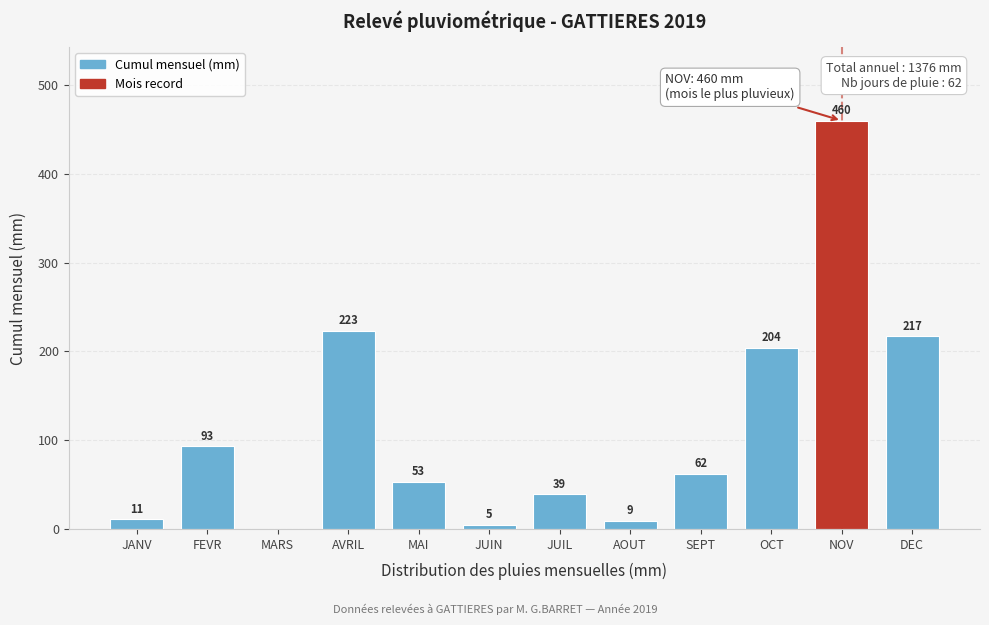

Reading left to right, list all the values displayed in this chart.

JANV=11	FEVR=93	MARS=0	AVRIL=223	MAI=53	JUIN=5	JUIL=39	AOUT=9	SEPT=62	OCT=204	NOV=460	DEC=217